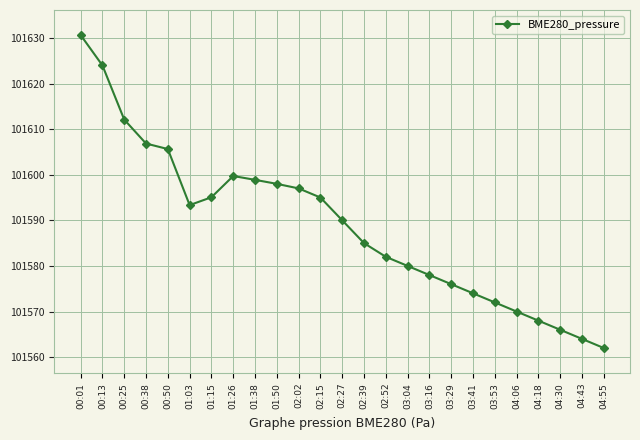

The value at 00:50 is 159659.4. True or false?

False